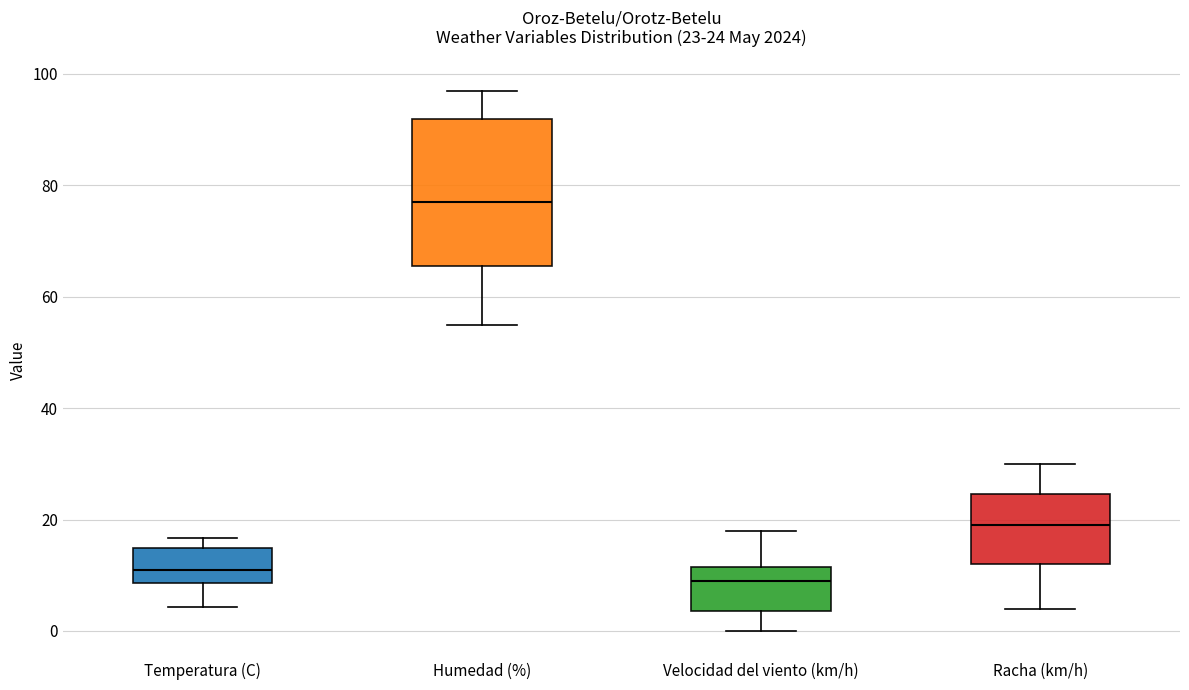

Which box is the tallest, from its lower edge to its upper edge?

Humedad (%)